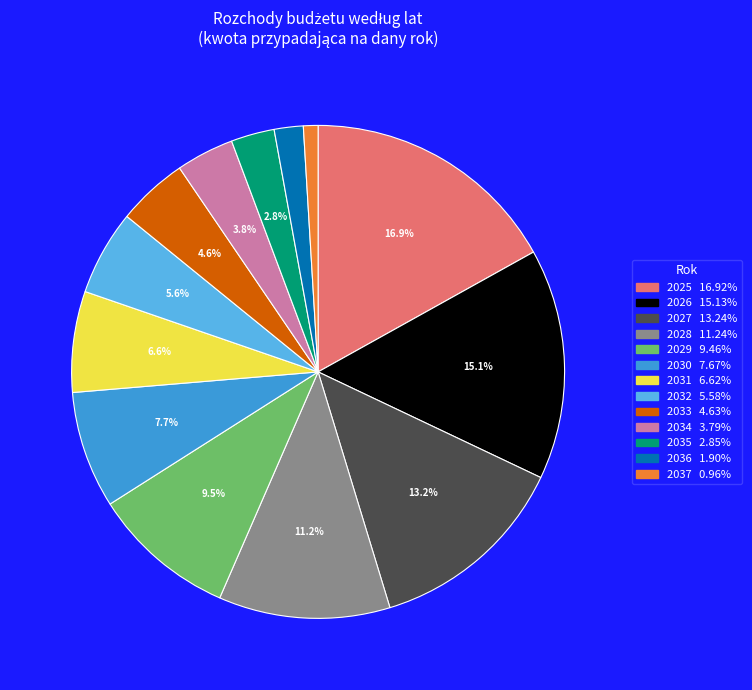

To the nearest percent, what percentage of the pie is 2027?

13%